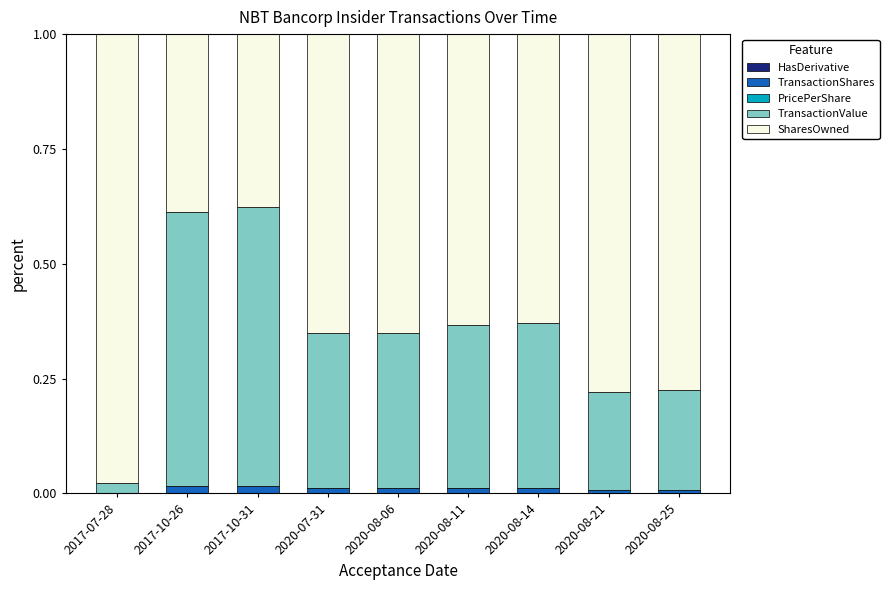

Does the chart contain stacked bars?

Yes